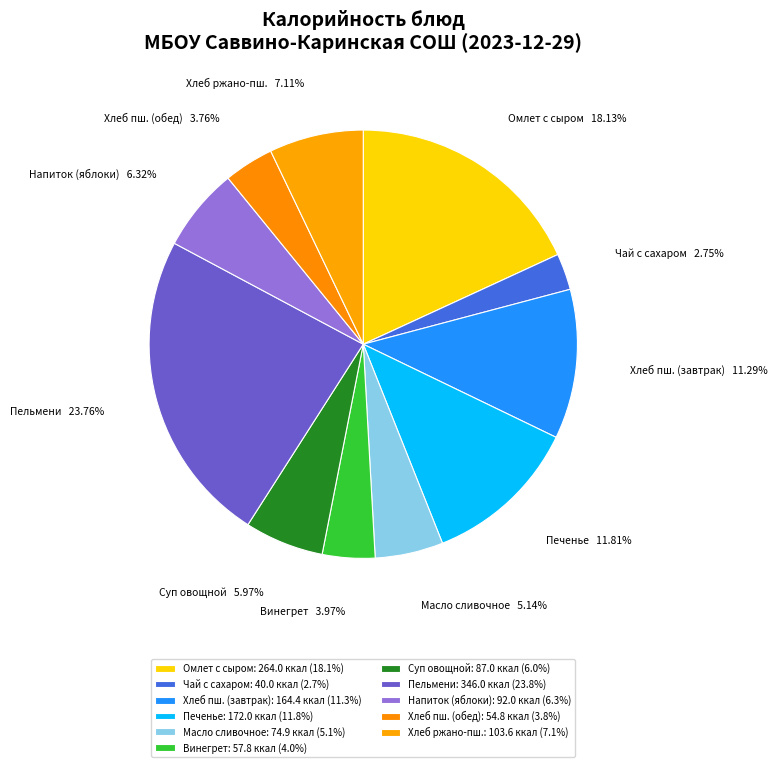

Which has a higher value, Масло сливочное or Пельмени?

Пельмени